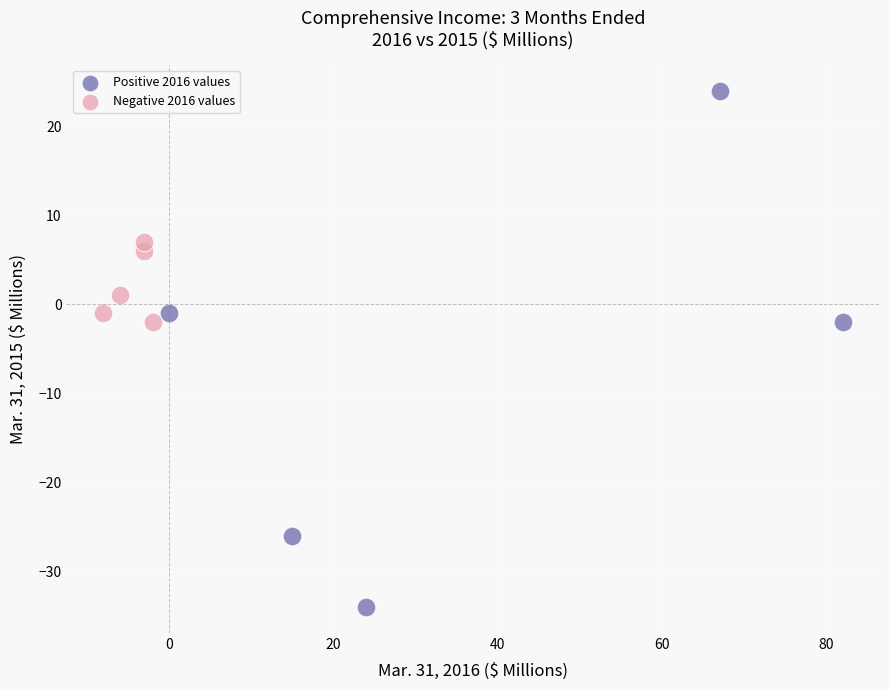

Which series contains the lowest Y value?

Positive 2016 values